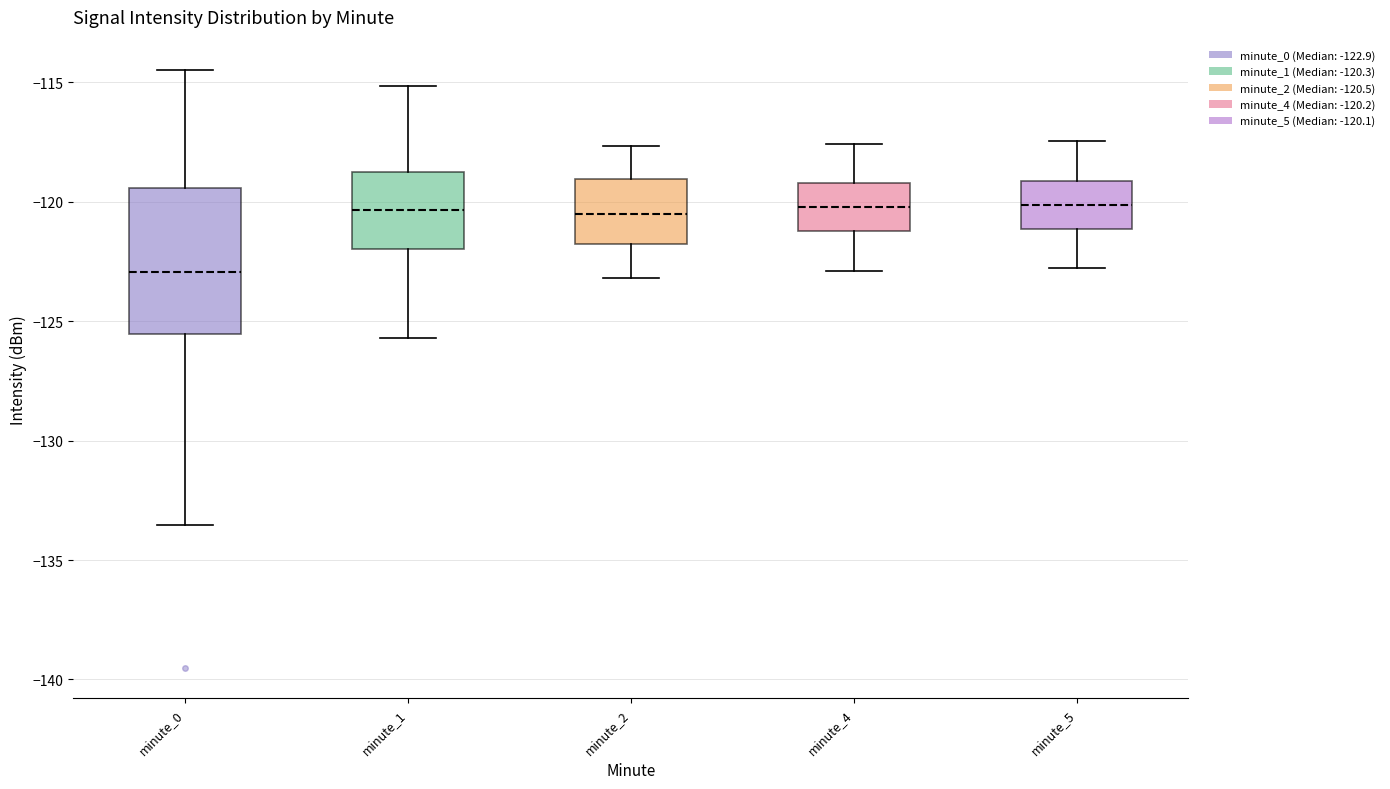

Where does the upper whisker of the box for minute_1 end on the y-axis? The values are not printed on the chart, so give them approximately, as read against the axis.

-115.0